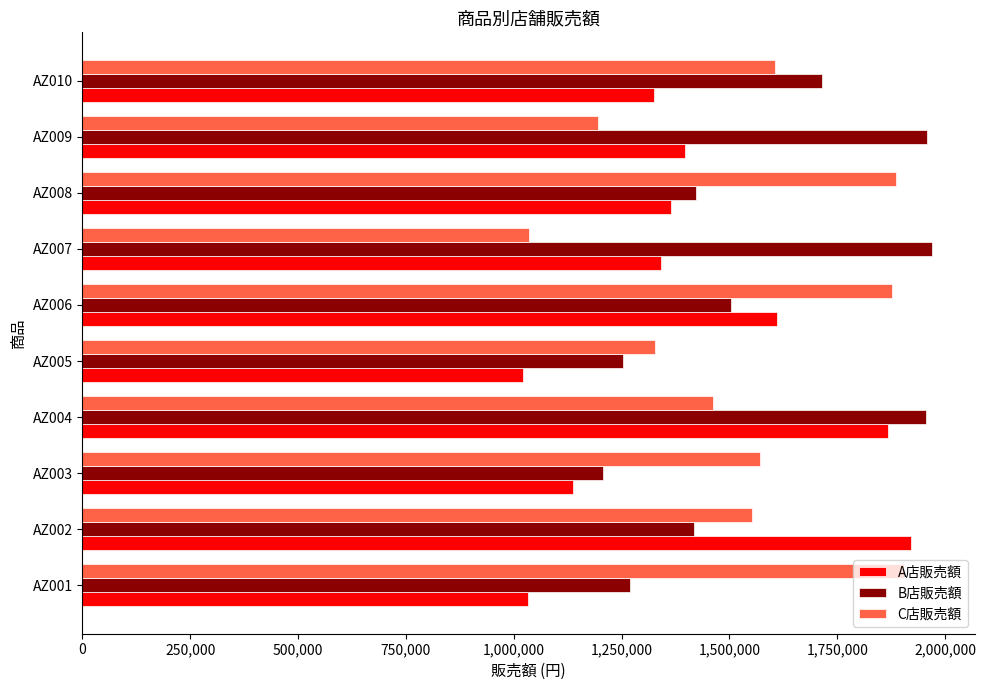

How many values in the C店販売額 series are below 1571000?

5